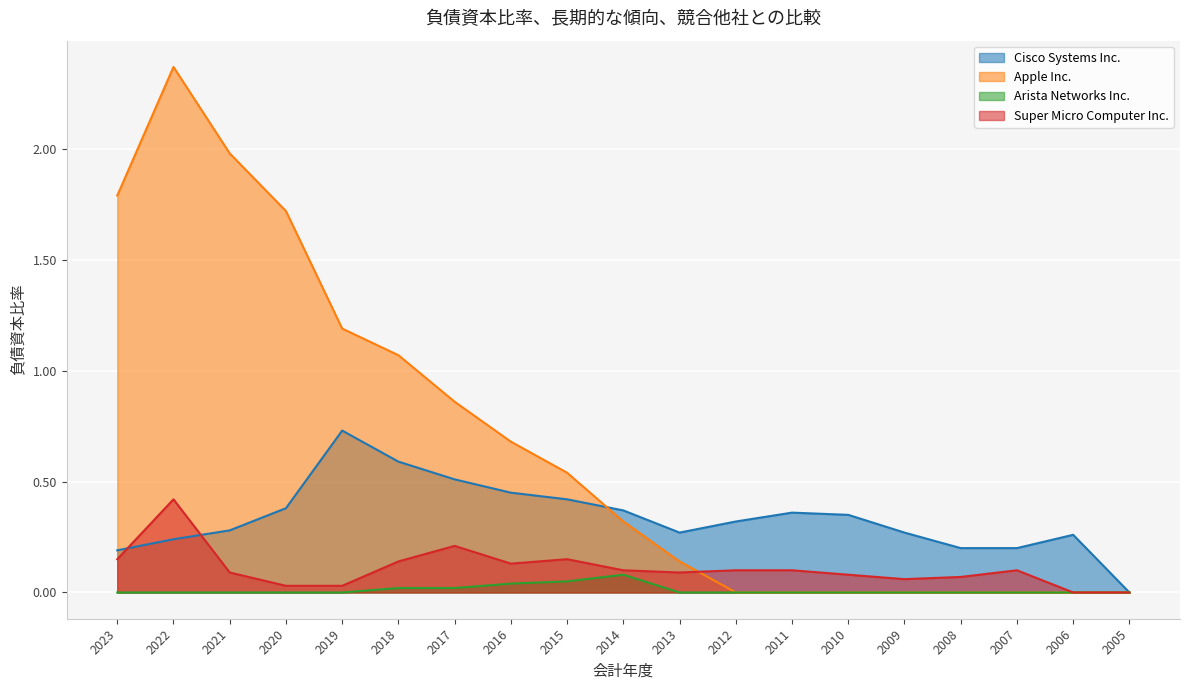

Is the value of Arista Networks Inc. at 2015 greater than the value of Cisco Systems Inc. at 2006?

No